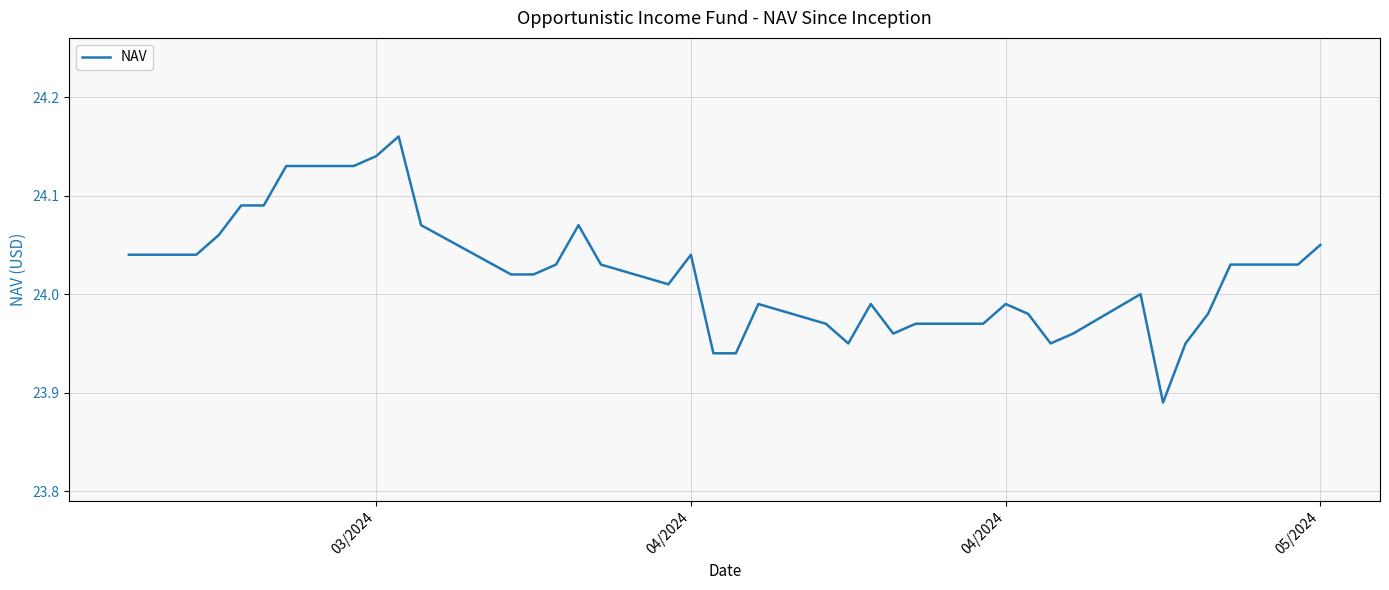

What is the difference between the maximum and minimum values?

0.3